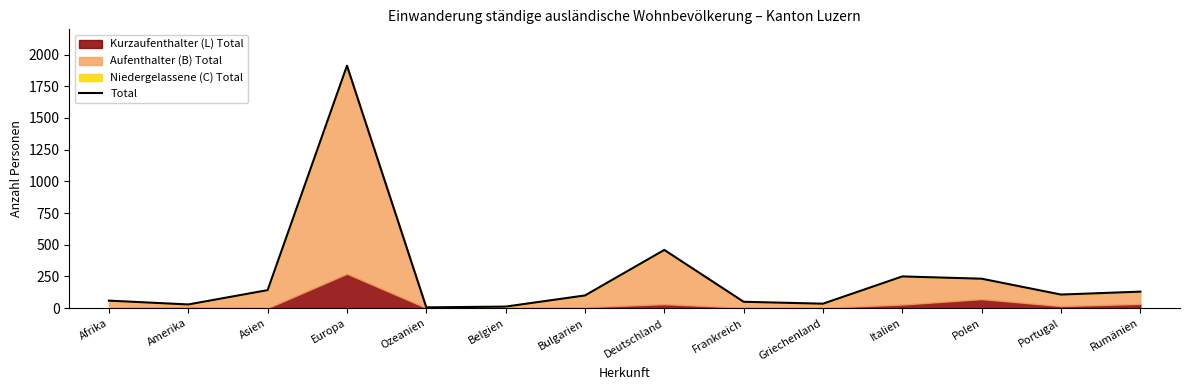

At which category does the chart reach its peak across all series?

Europa